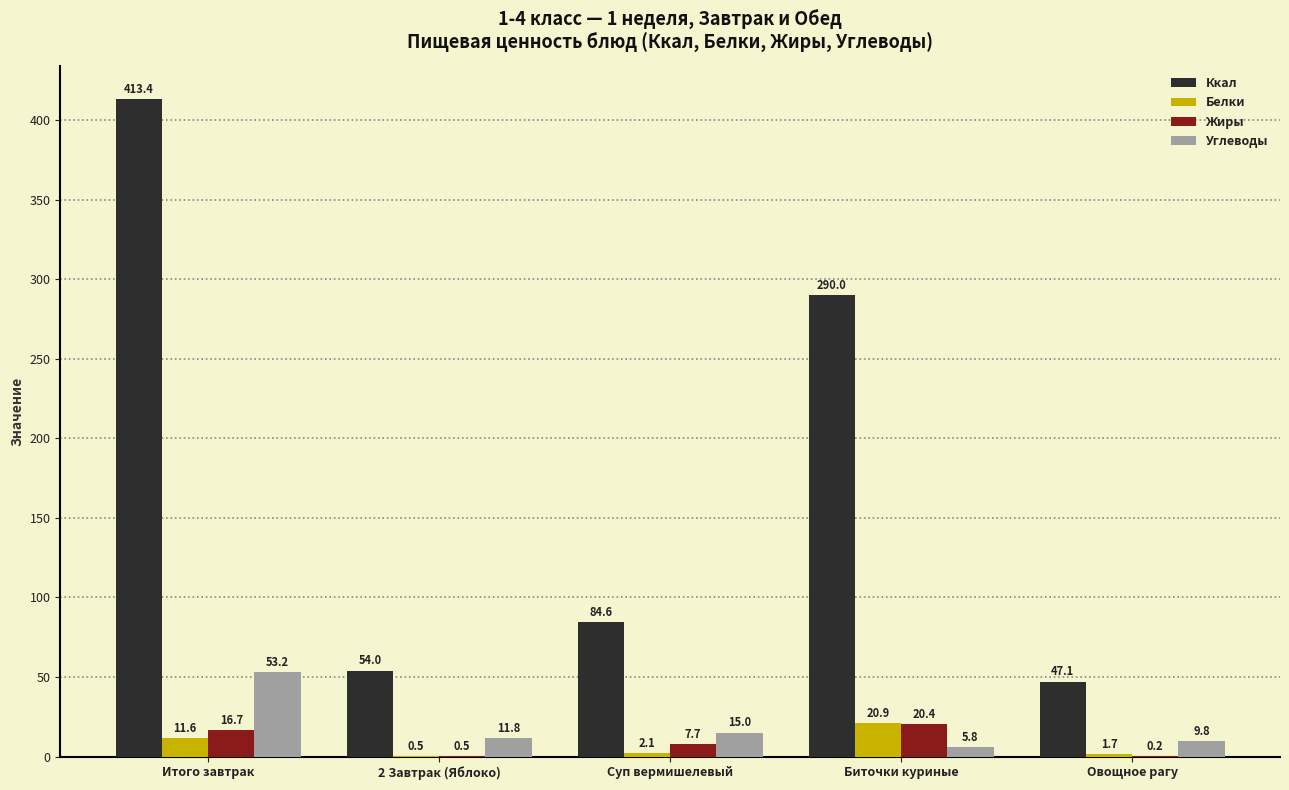

Which category has the highest value across all series?

Итого завтрак